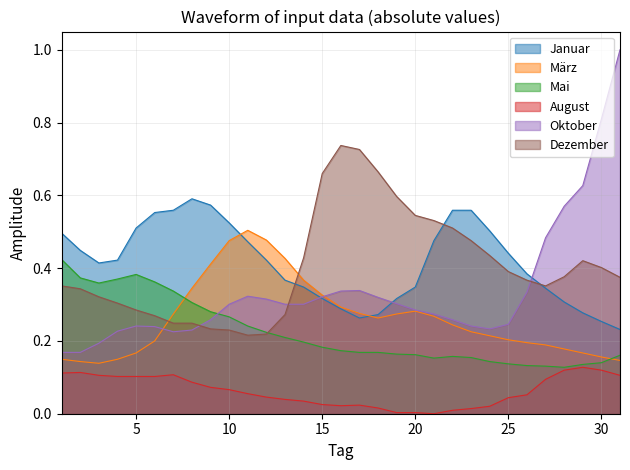

True or false: März and Dezember intersect in this chart.

True